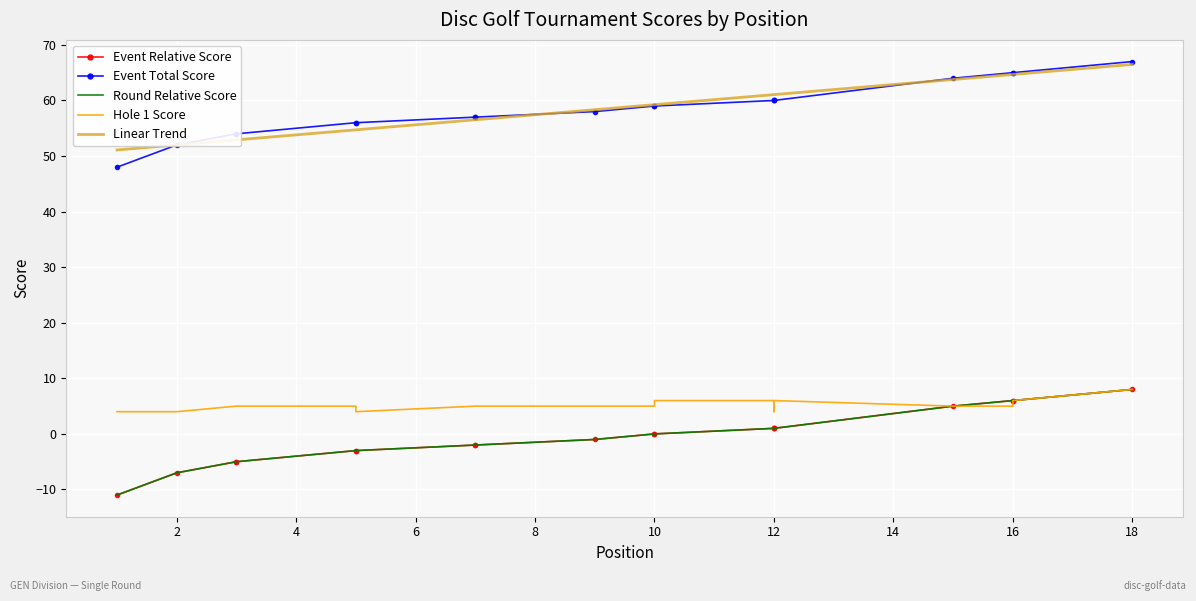

Between 14 and 11, which series saw the biggest shift?

Linear Trend